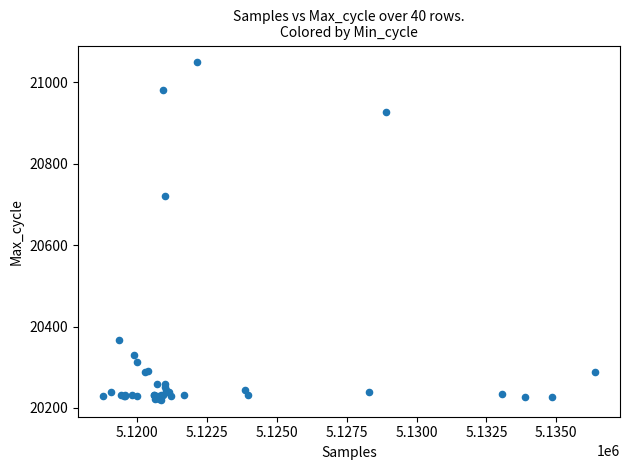

What Y value in the scatter plot is closest to 20634?

20721